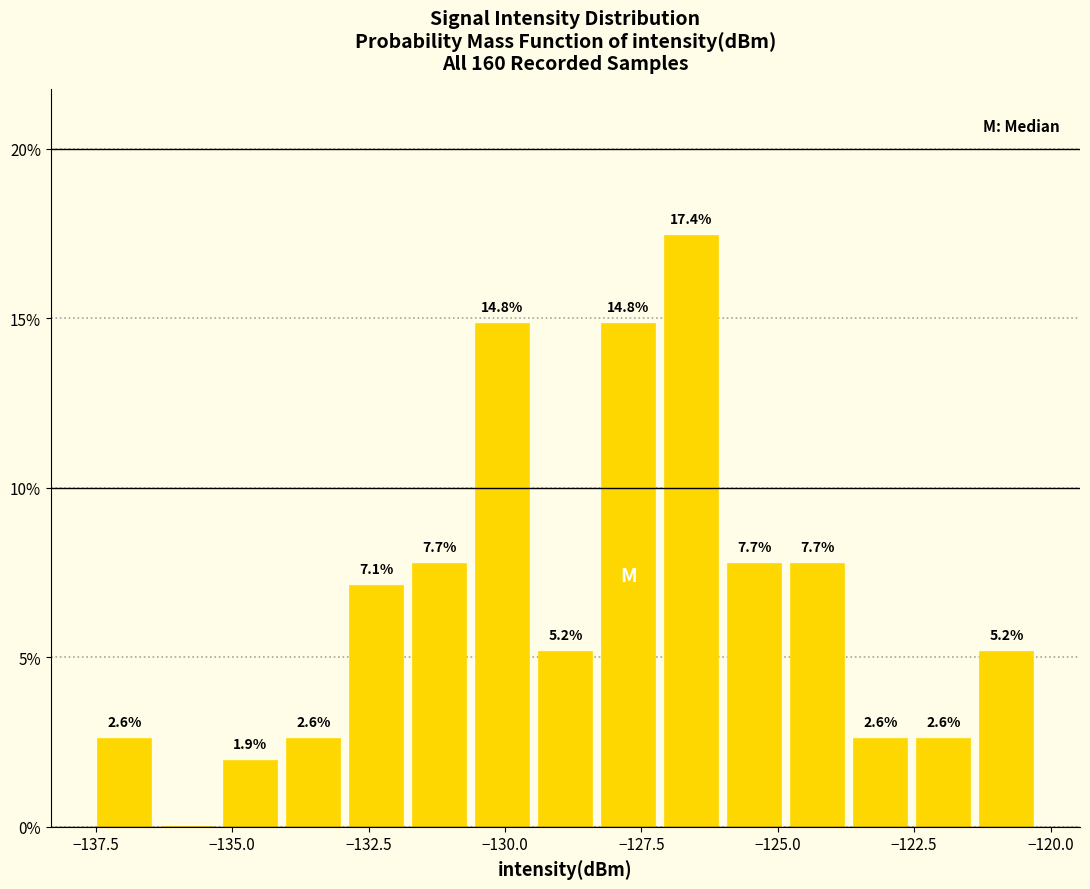

Around what value on the x-axis is the tallest bar? Give the approximate position of its centre, as read against the axis.

-126.5